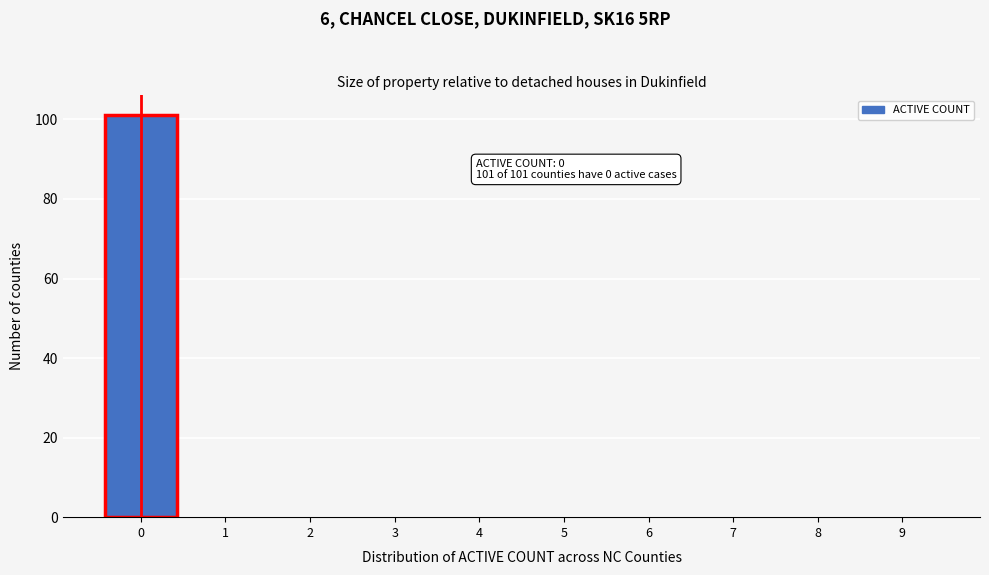

Reading left to right, extract all data points from this chart.

0=101	1=0	2=0	3=0	4=0	5=0	6=0	7=0	8=0	9=0